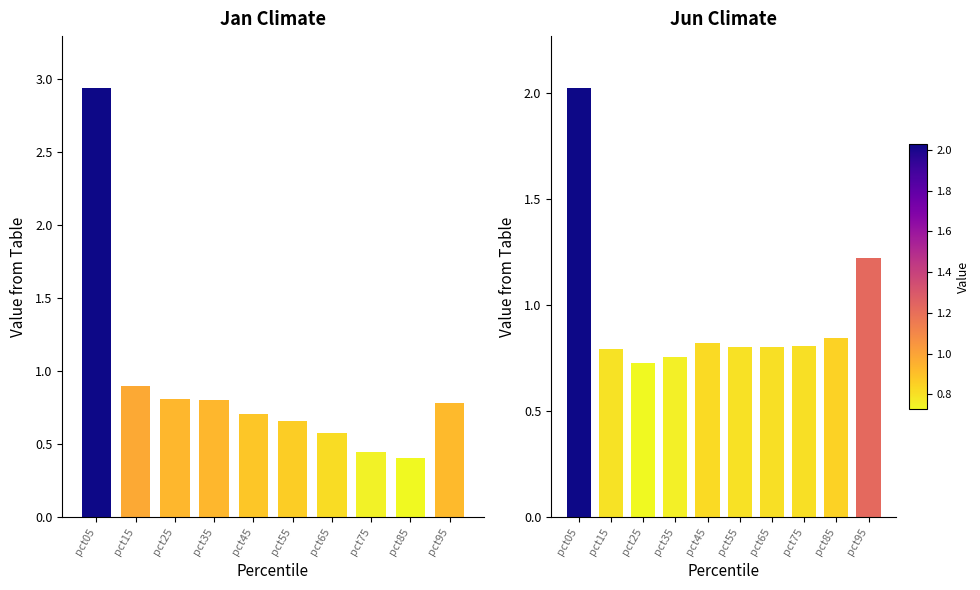

Is it true that Jan equals 0.2 at pct85?

False